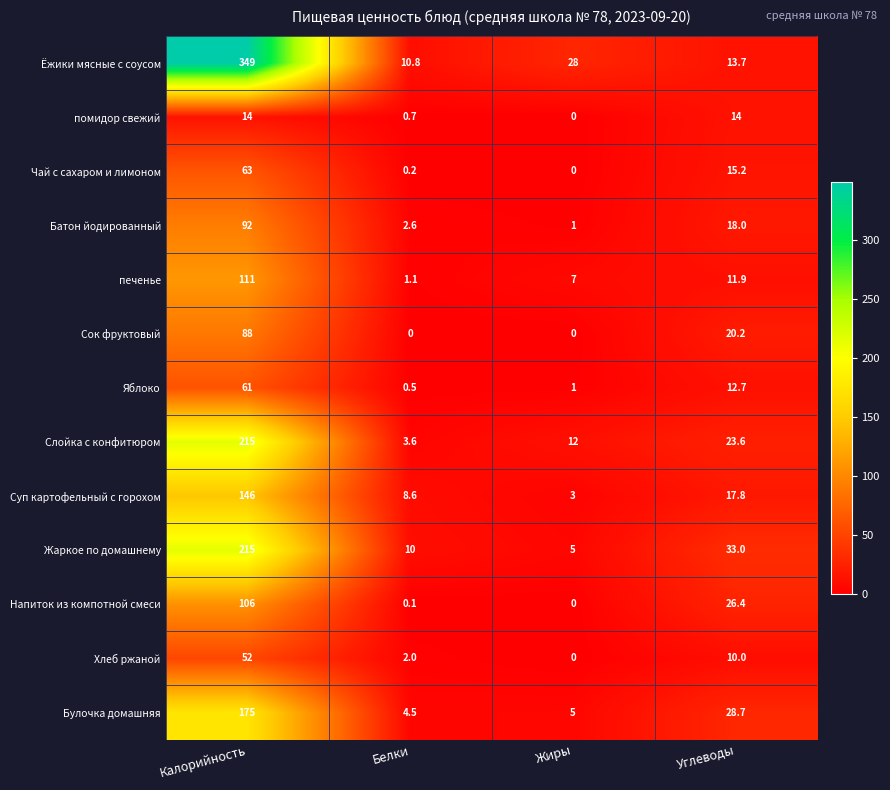

How many data points does each series have?

4